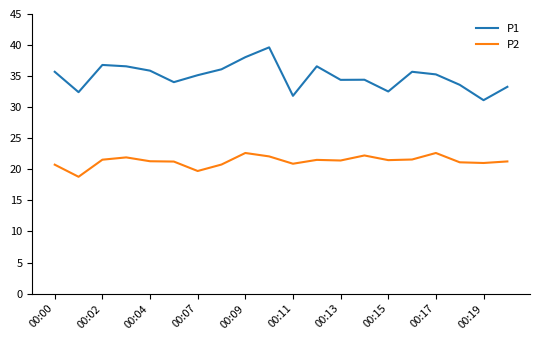

Which series has the largest range (max minus min)?

P1